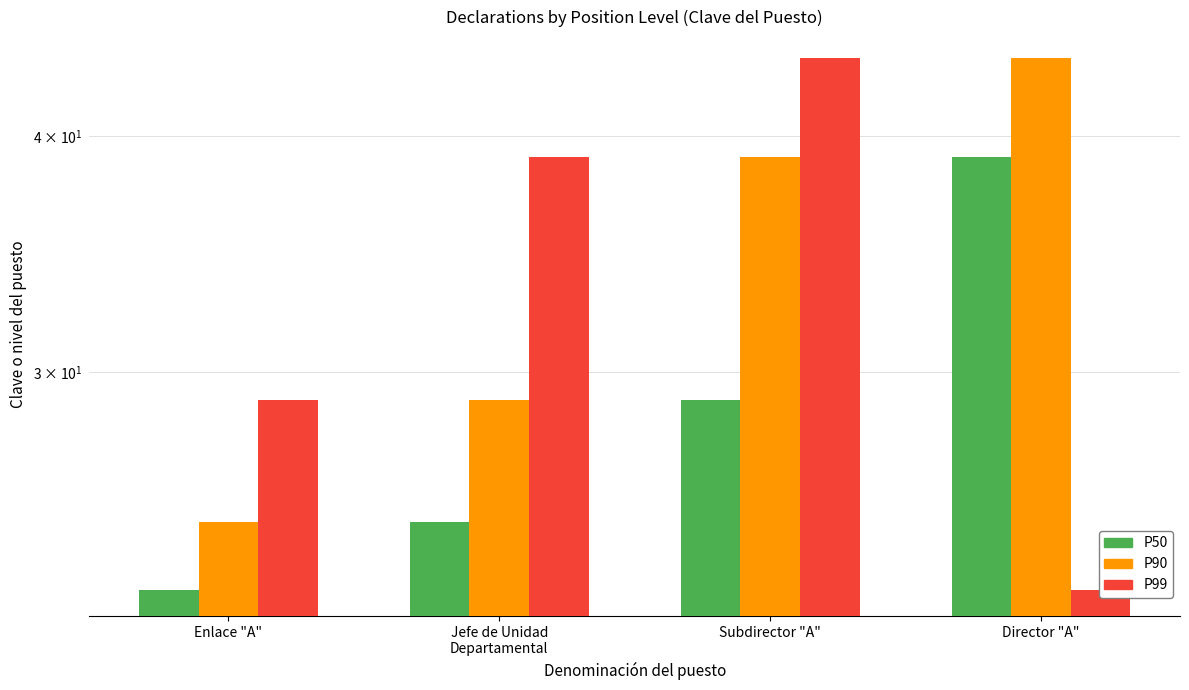

What is the difference between the maximum and second lowest values in the P50 series?

14